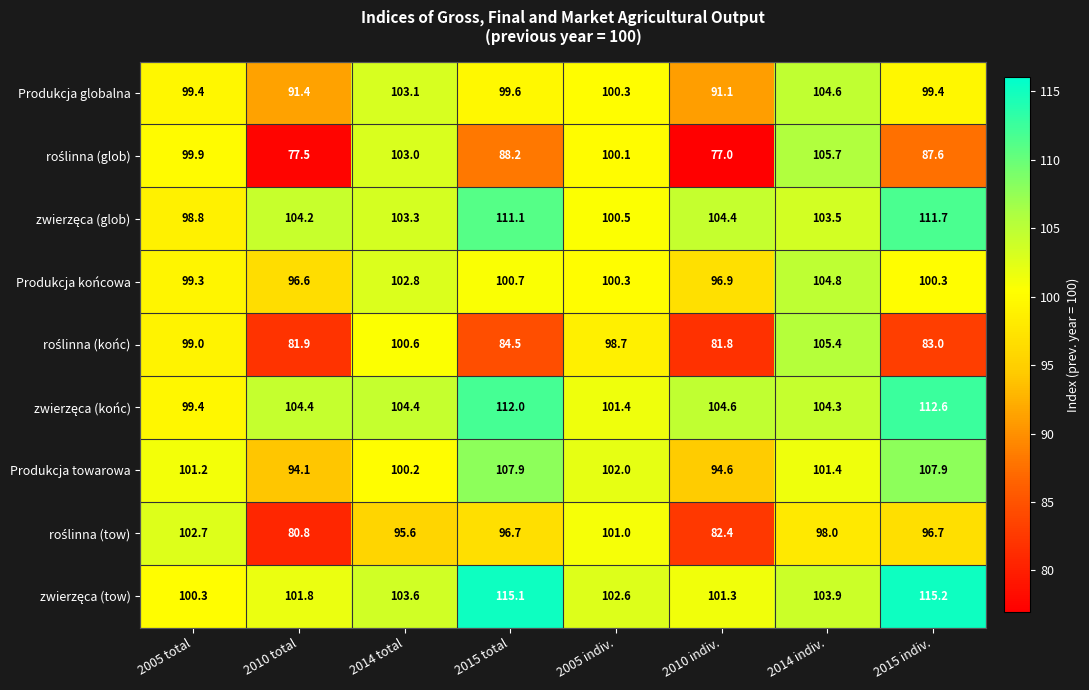

What is the difference between the highest and lowest values at 2015 total?

30.6